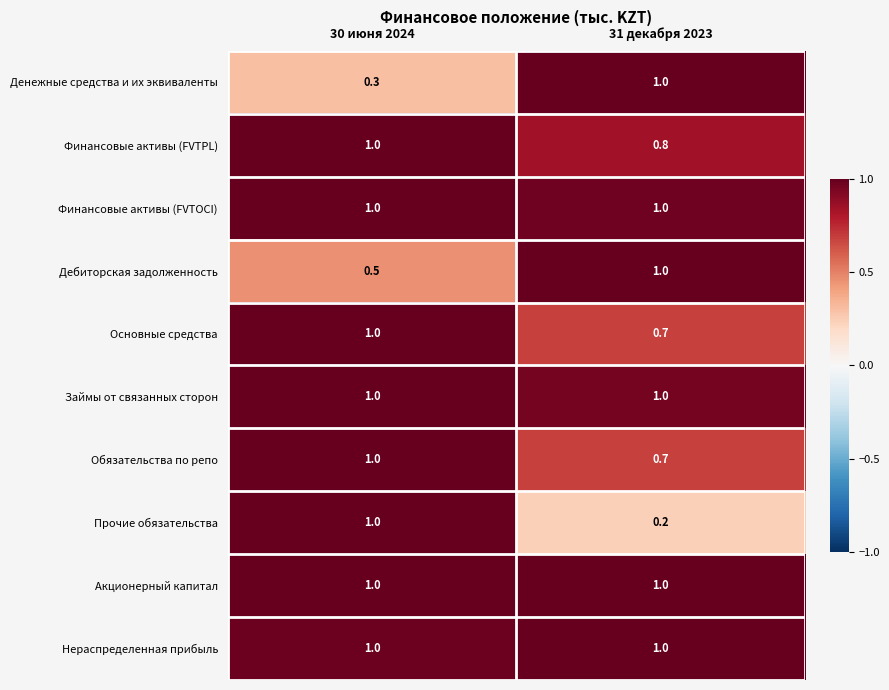

What is the total value across all series at 31 декабря 2023?

8.4